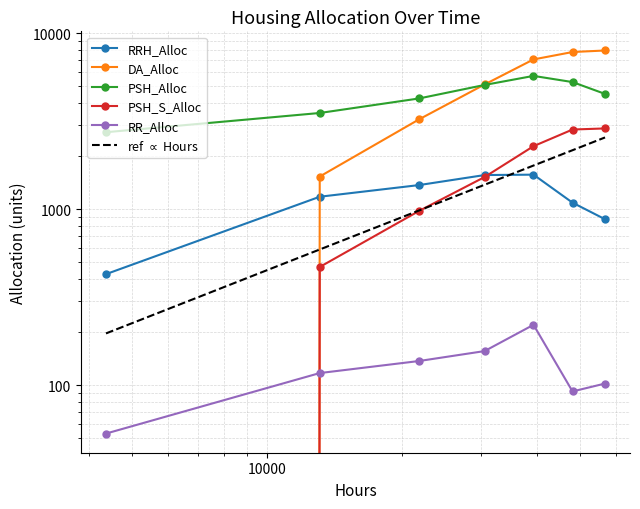

Does the chart have visible grid lines?

Yes